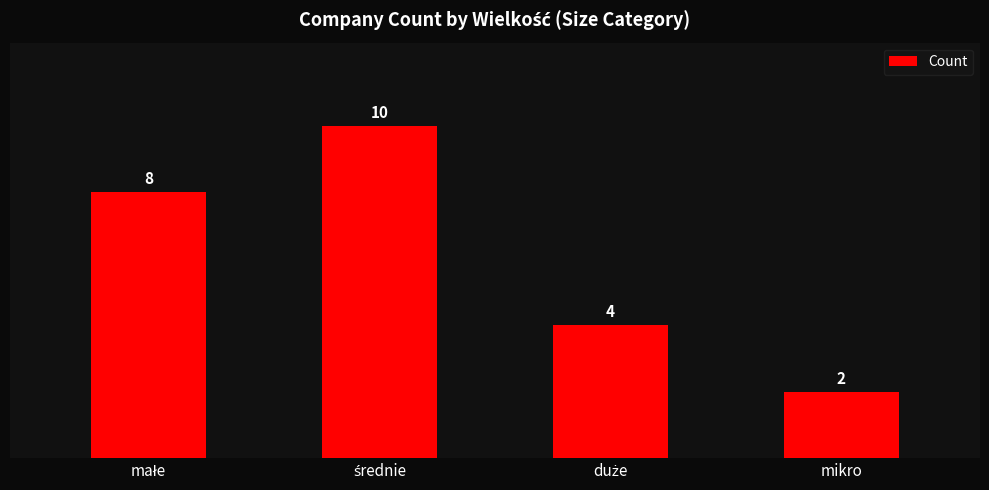

What is the smallest value displayed?

2